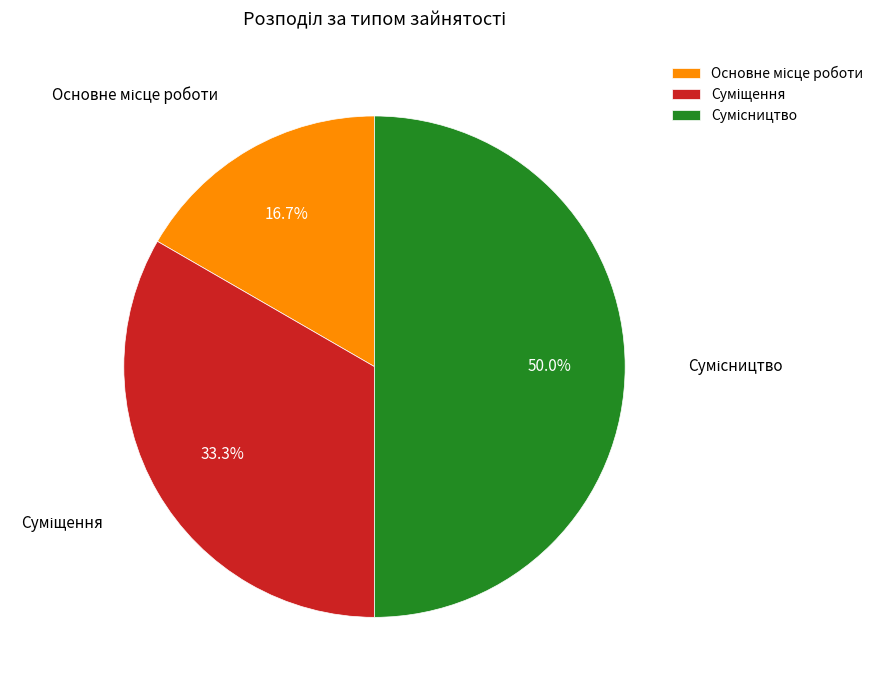

Between Суміщення and Основне місце роботи, which is larger?

Суміщення